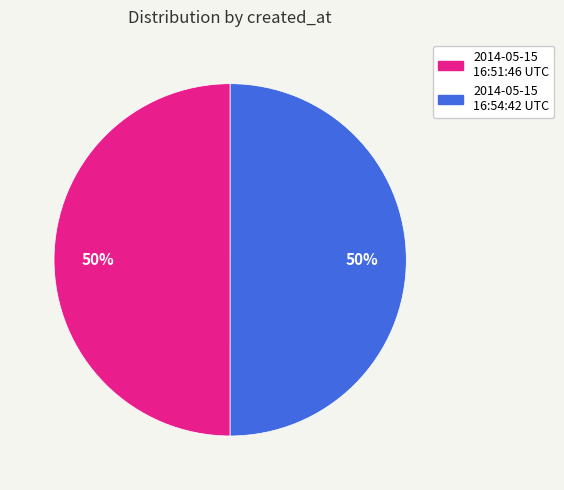

What is the ratio of the value at 2014-05-15 16:54:42 UTC to the value at 2014-05-15 16:51:46 UTC?

1.0